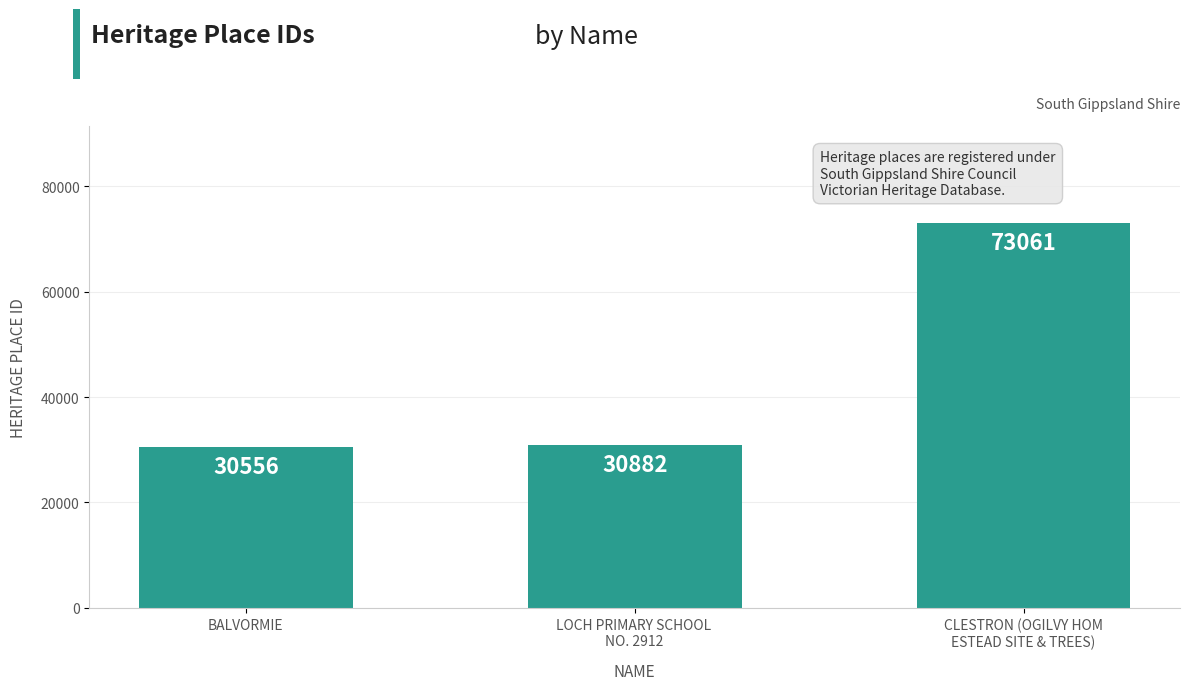

The value at BALVORMIE is 30556. True or false?

True